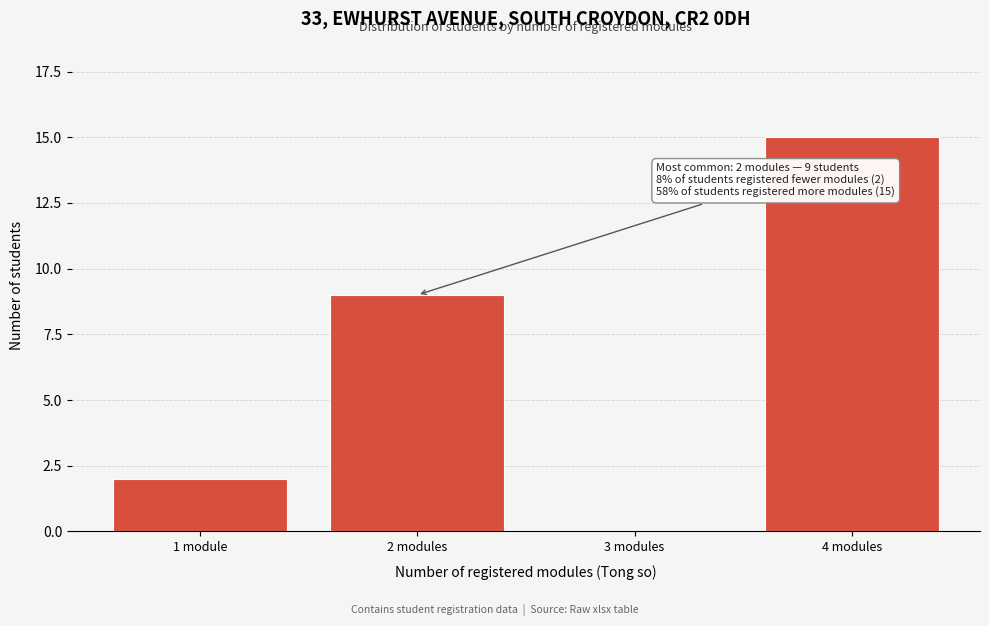

Reading right to left, what are all the values shown in this chart?

4 modules=15	3 modules=0	2 modules=9	1 module=2